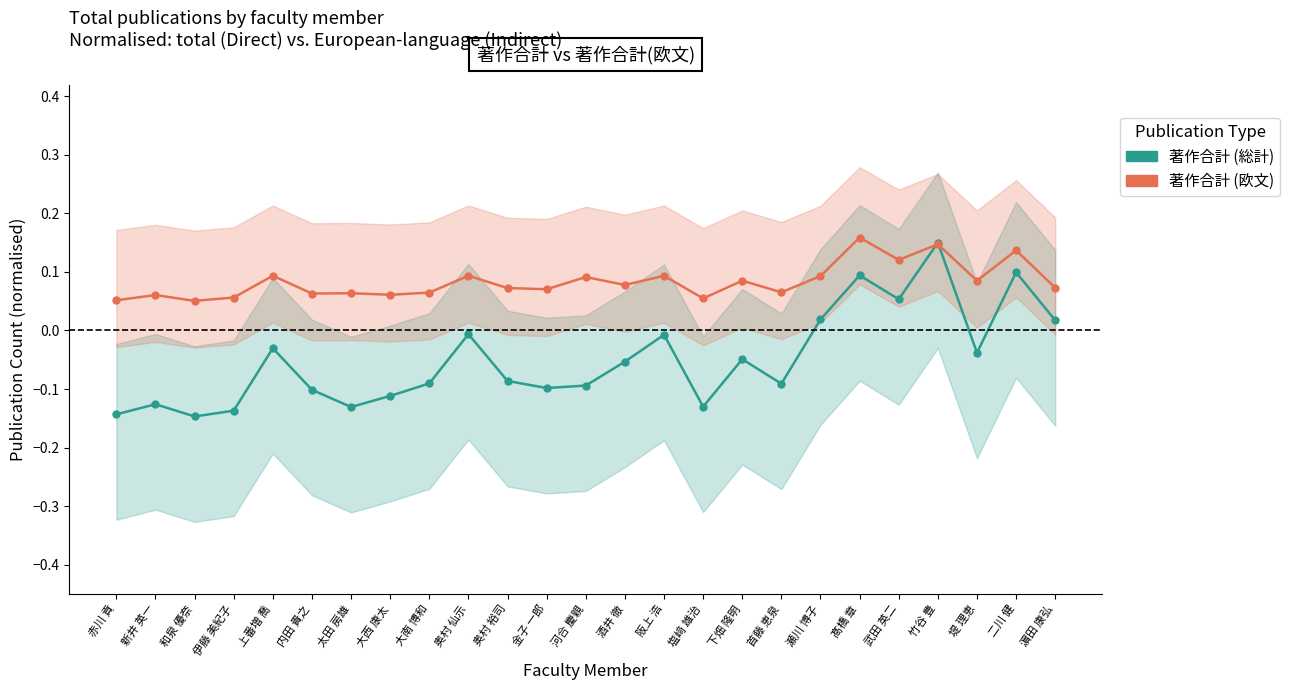

The value of 著作合計 (総計) at 奥村 仙示 is -0.0. True or false?

False